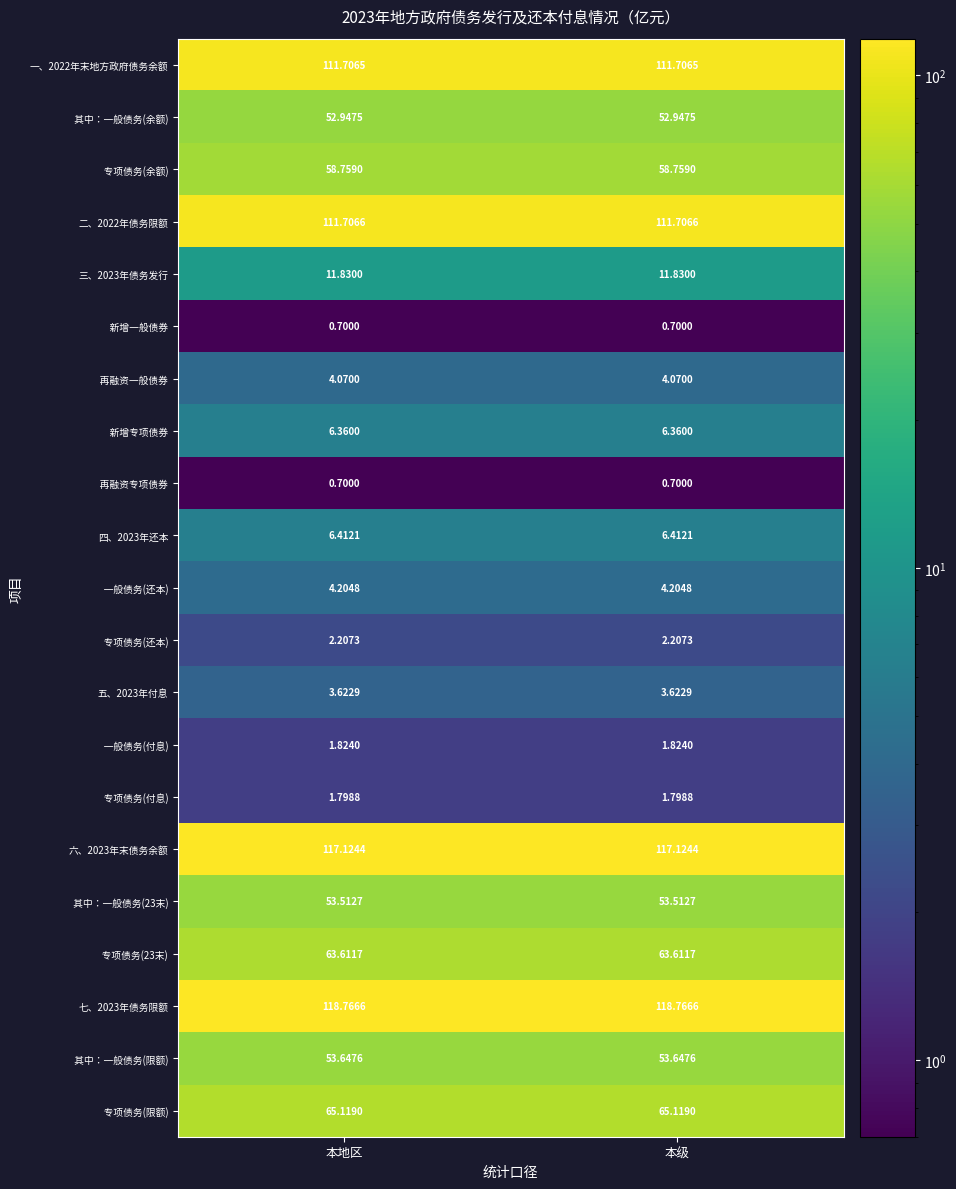

How many distinct data groups are displayed?

21